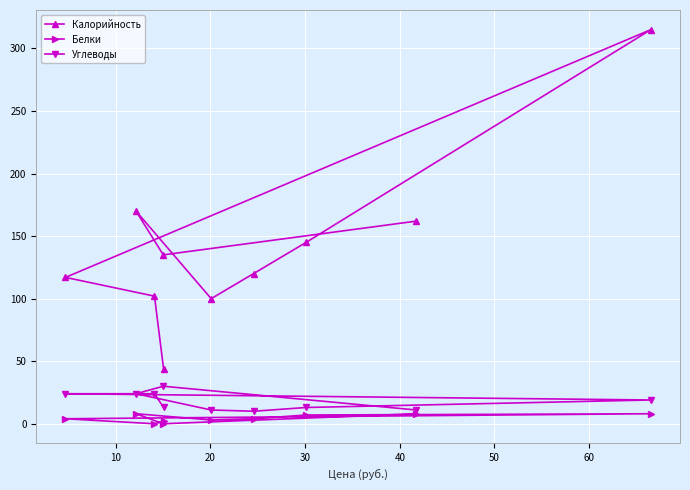

Which series has the largest total across all categories?

Калорийность